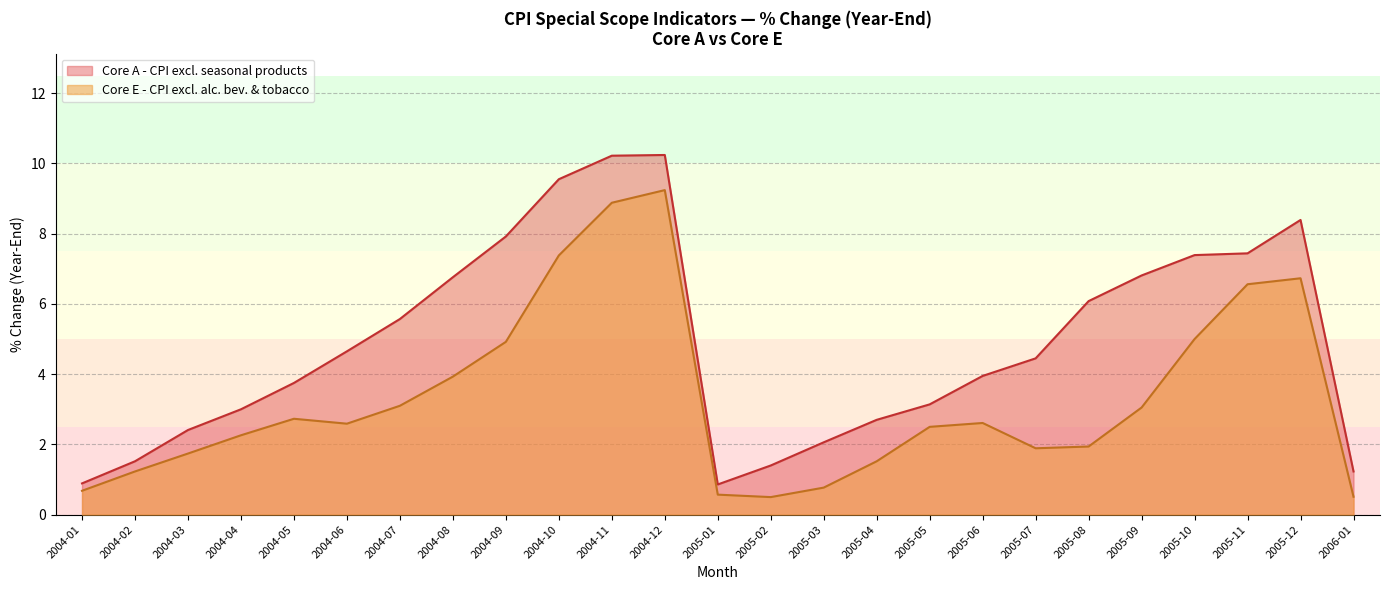

How many lines are shown in the chart?

2